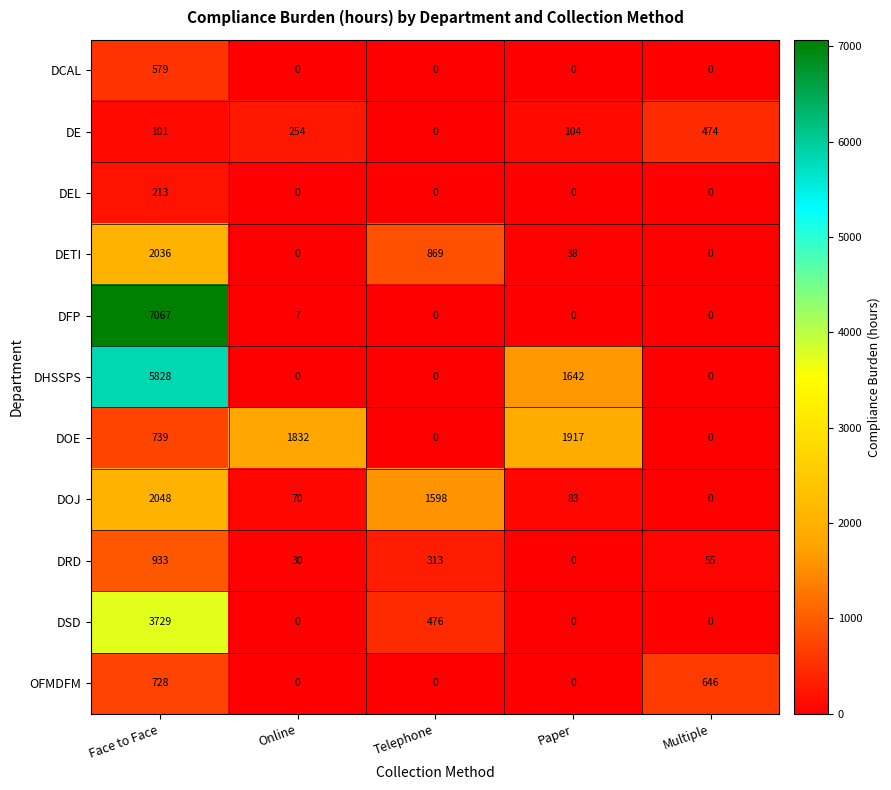

What is the average value of the DCAL series?

116